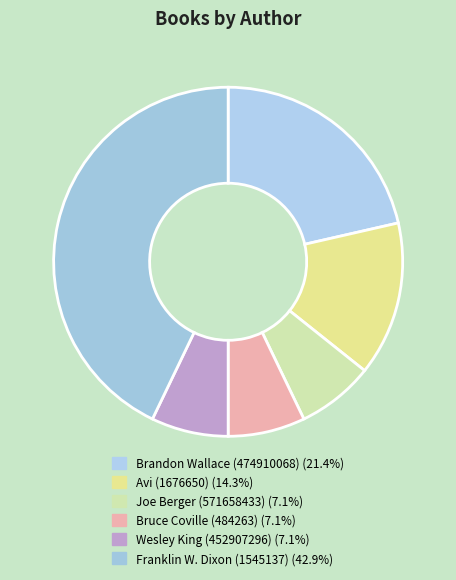

To the nearest percent, what portion does Franklin W. Dixon (1545137) represent?

43%